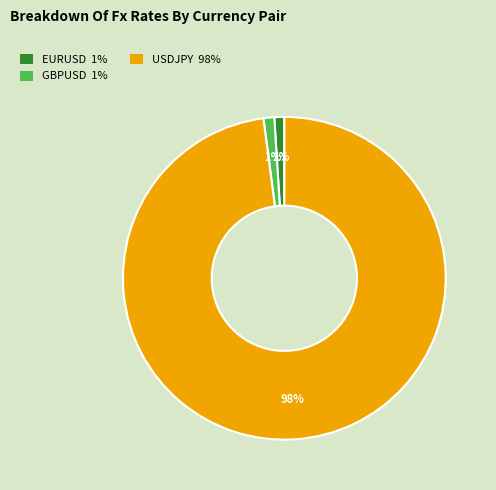

Count the number of slices in the pie.

3